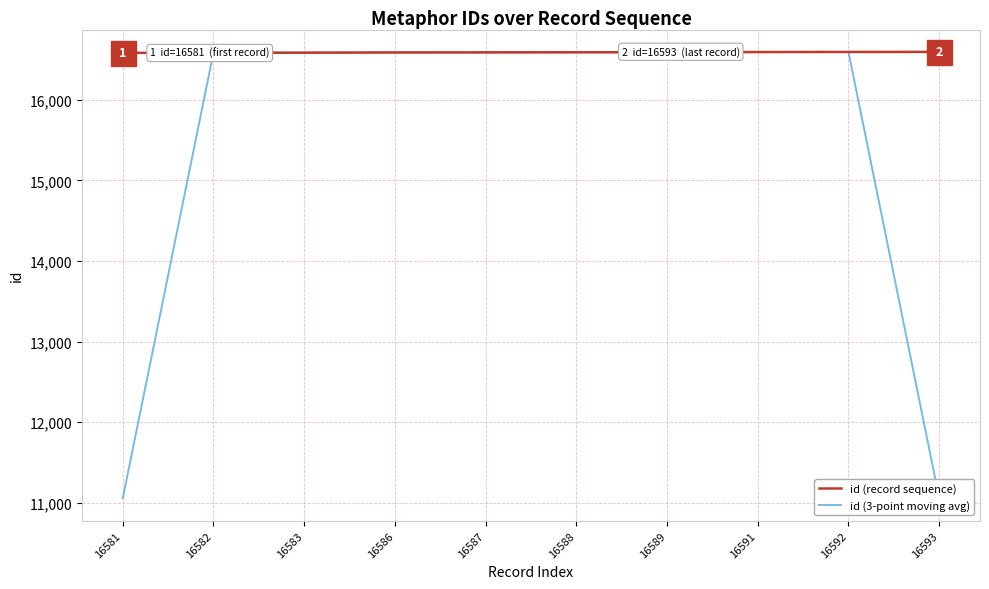

True or false: id (record sequence) has a value of 7620.4 at 16588.

False